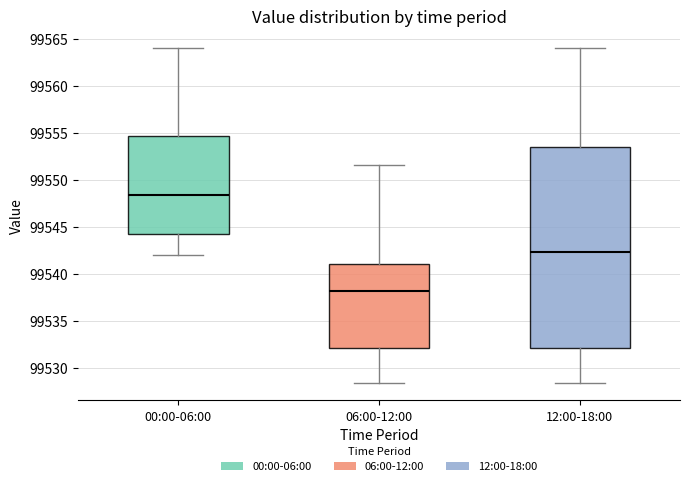

Which box's median line is the lowest?

06:00-12:00